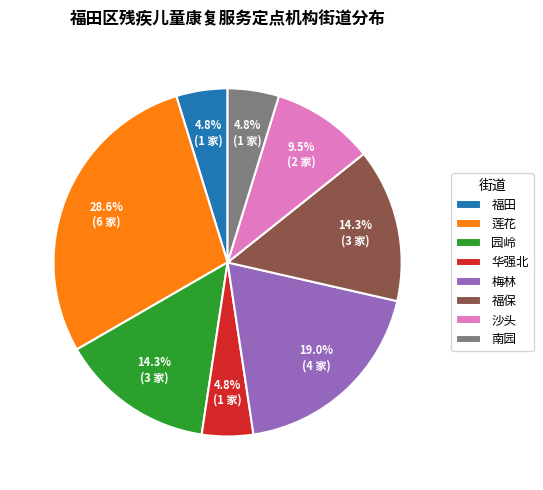

What is the ratio of the value at 华强北 to the value at 莲花?

0.2